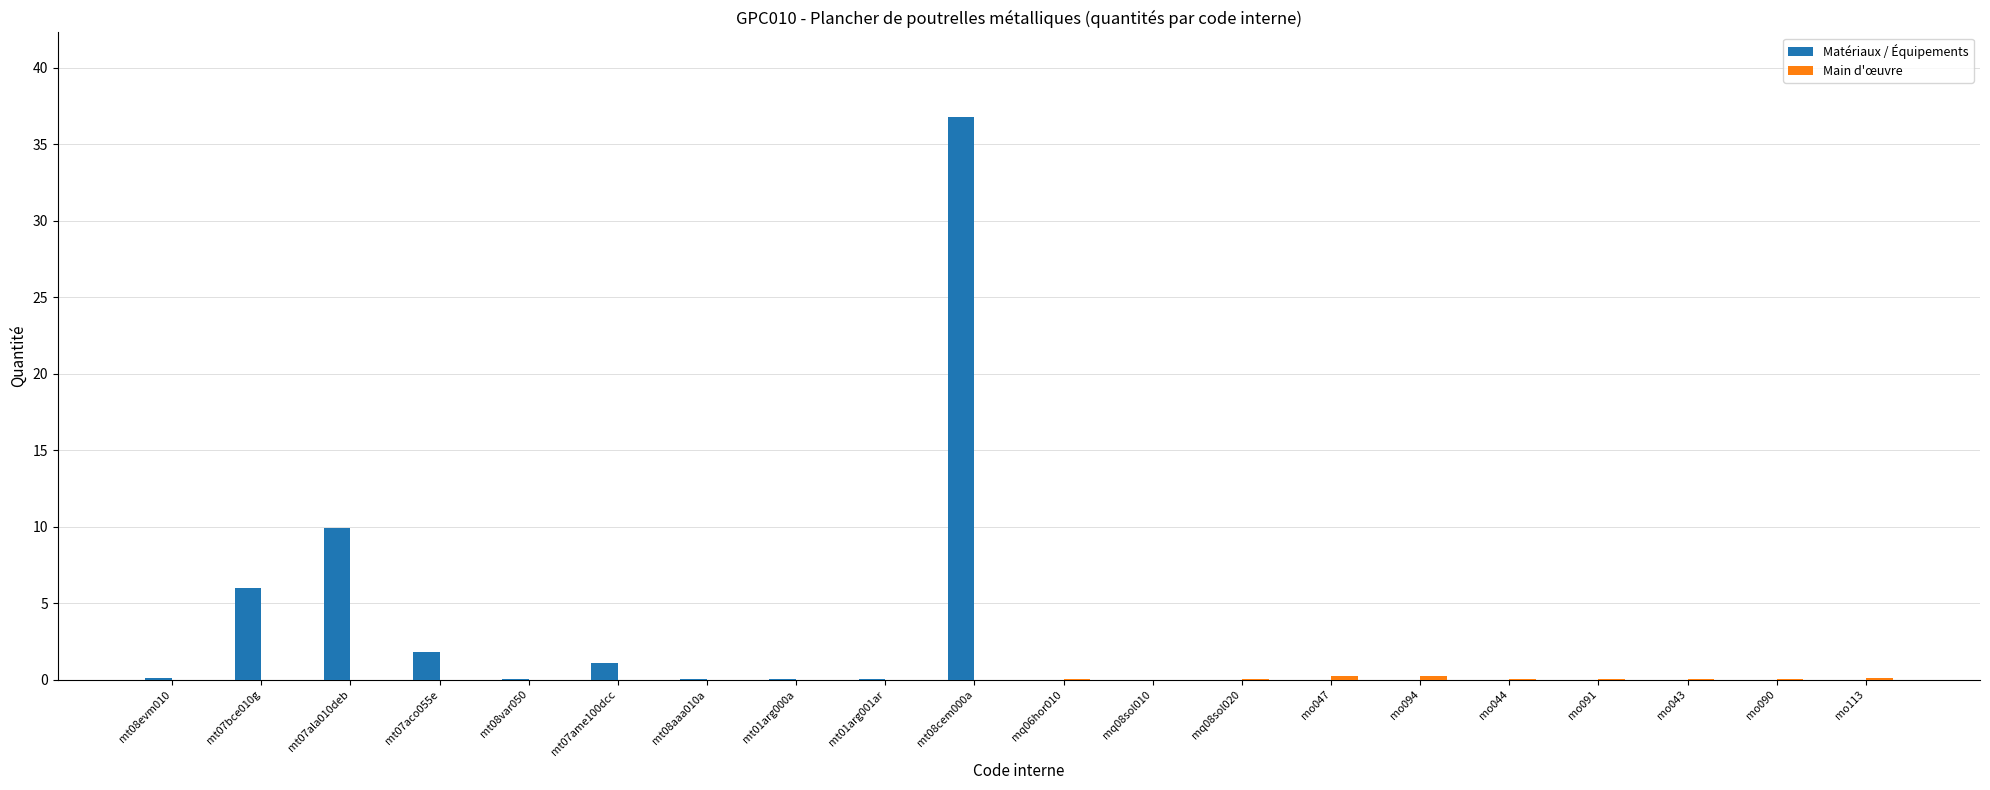

At which category is the sum across all series the highest?

mt08cem000a